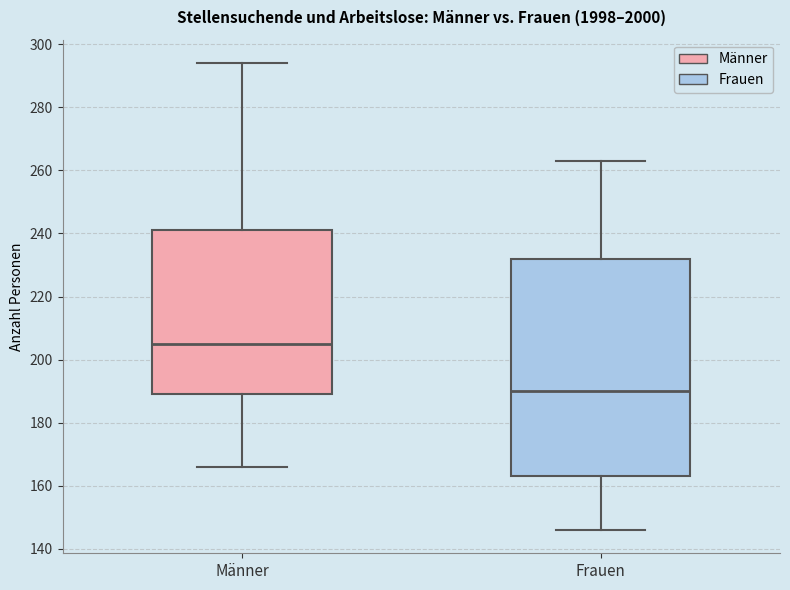

Which box is the tallest, from its lower edge to its upper edge?

Frauen